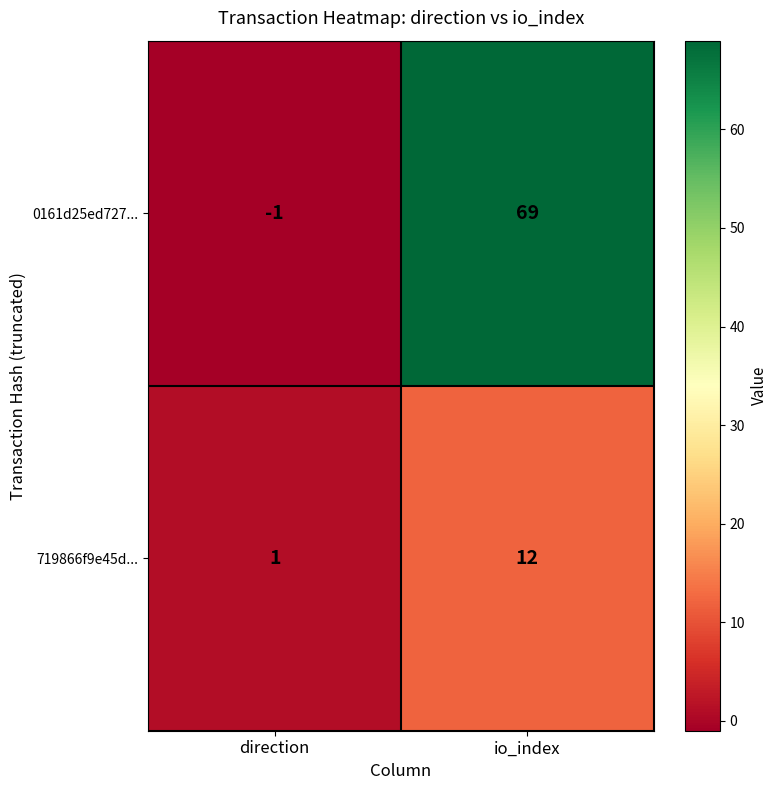

What is the difference between the highest and lowest values at direction?

2